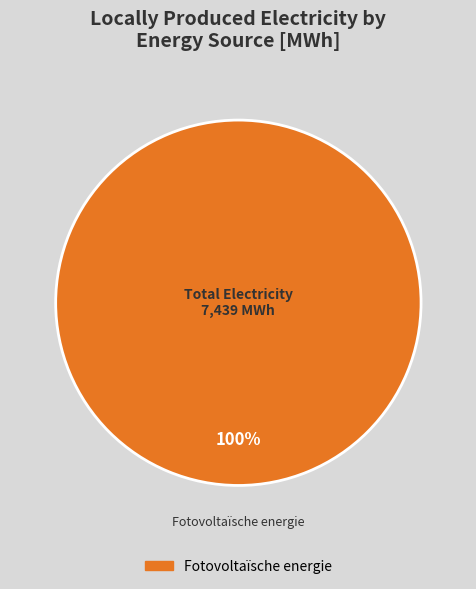

How many segments does this pie chart have?

1